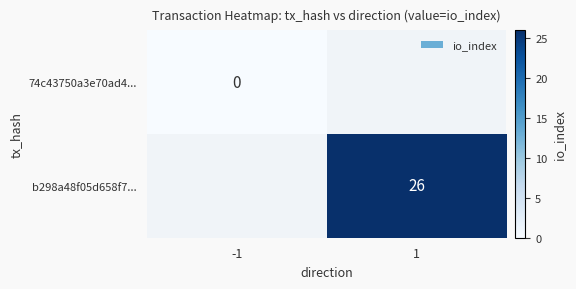

True or false: b298a48f05d658f7... has a value of 15 at 1.

False